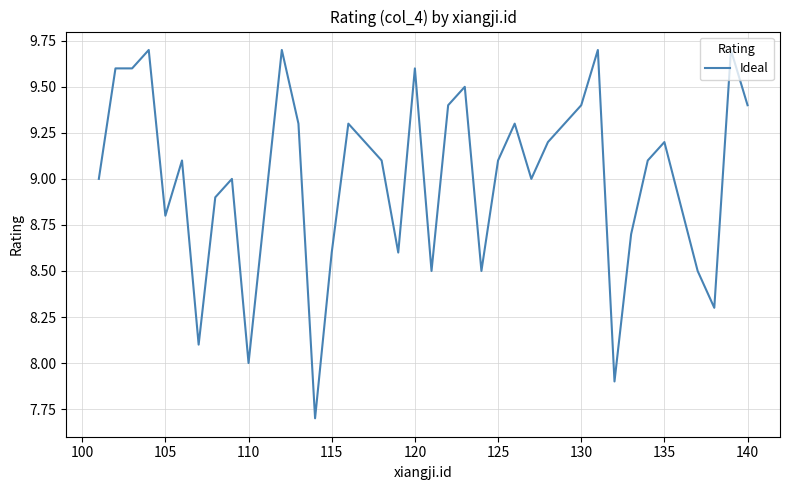

True or false: there are more than 0 points higher than both neighbors.

True